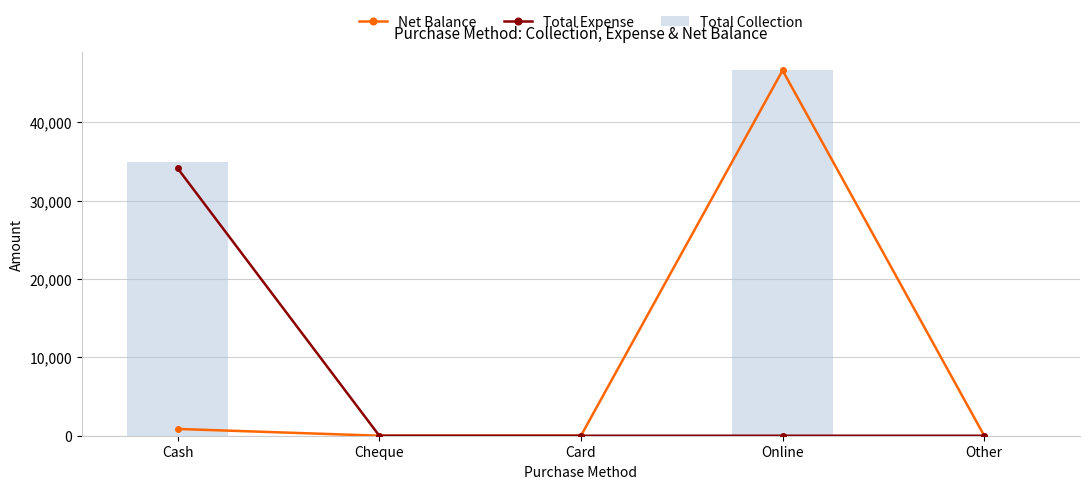

Reading right to left, extract all data points from this chart.

Net Balance: 0	46650	0	0	865
Total Expense: 0	0	0	0	34135
Total Collection: 0	46650	0	0	35000